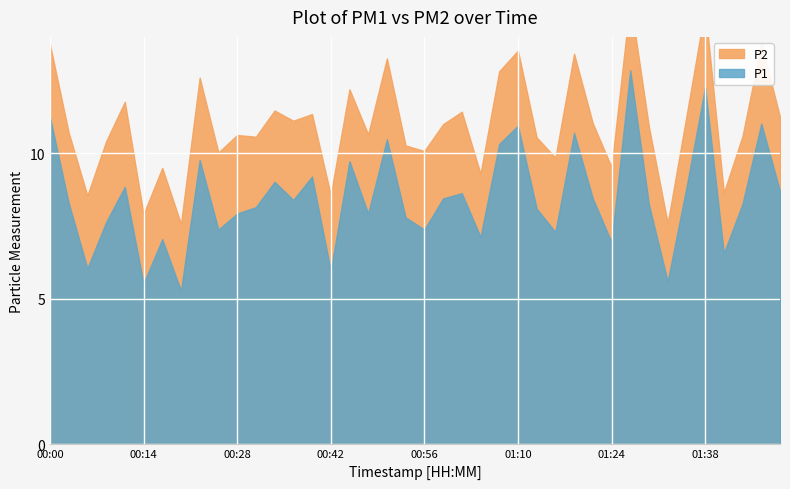

What is the label of the 19th point from the right?

00:59